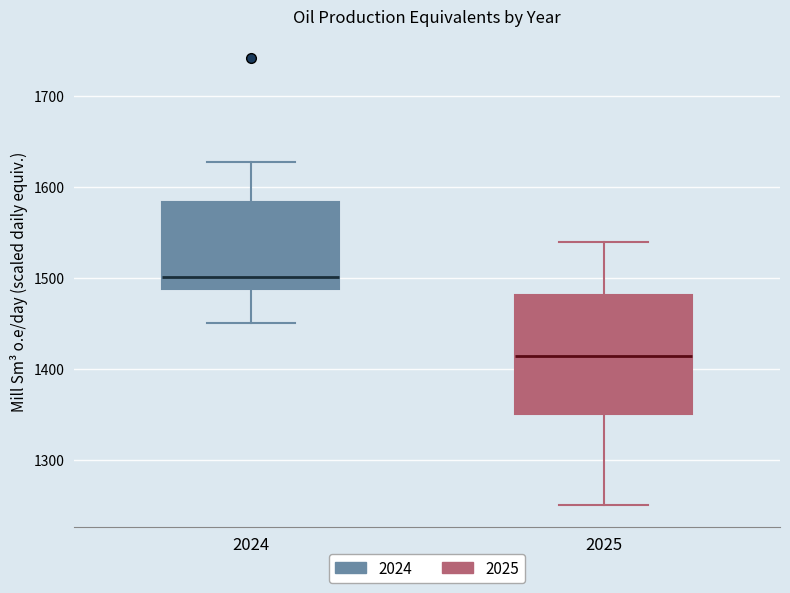

Comparing the boxes themselves (not the whiskers), which one is the tallest?

2025